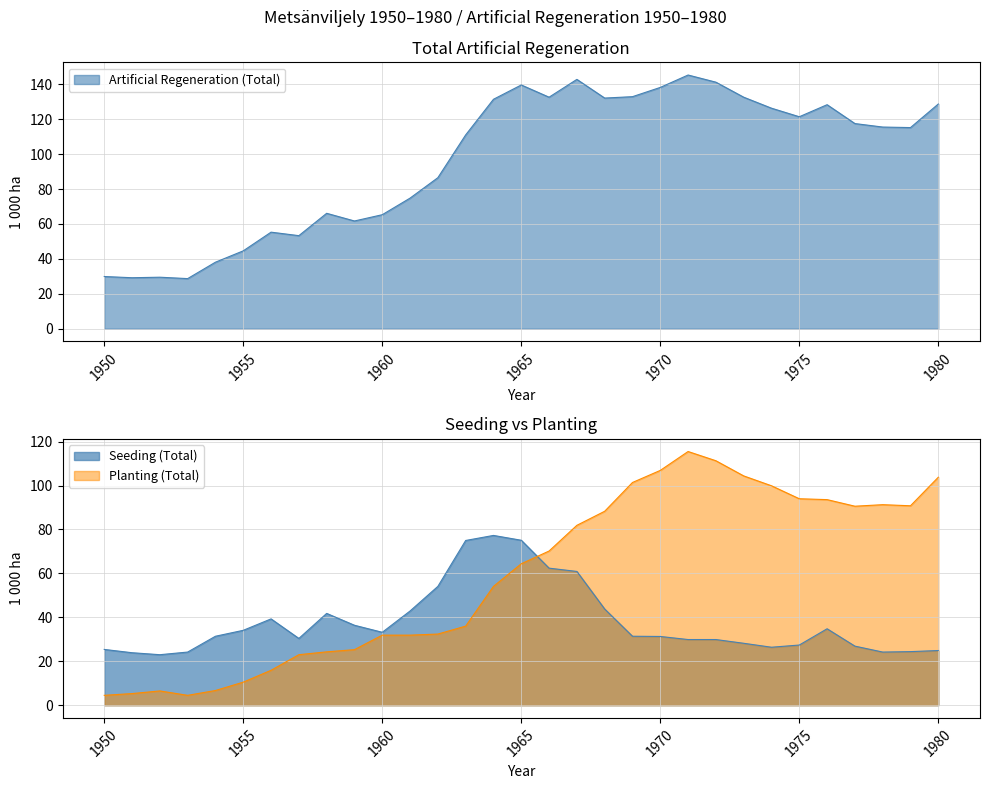

Count the number of data series in this chart.

3